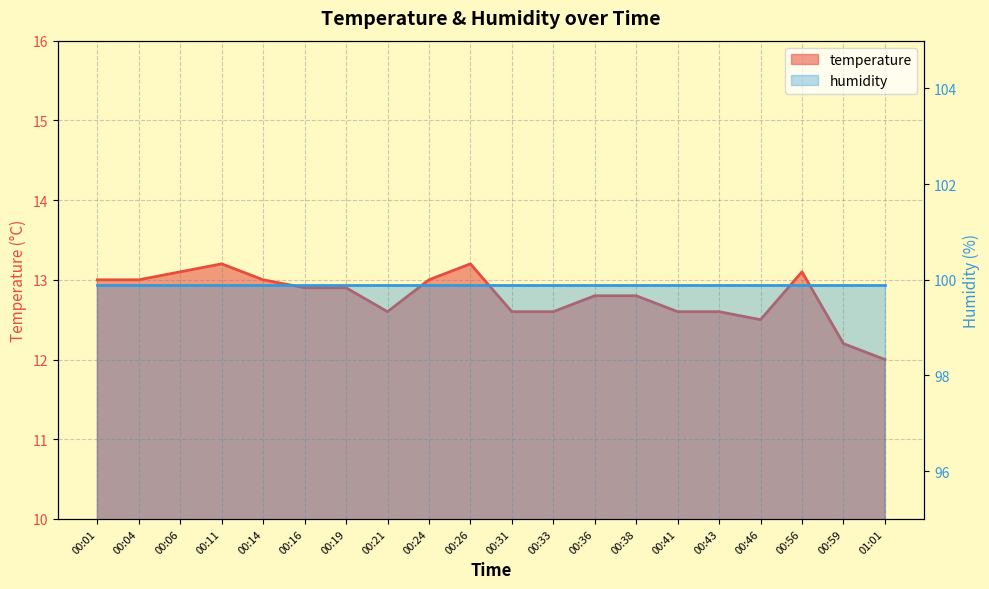

Between 00:41 and 00:19, which is larger?

00:19